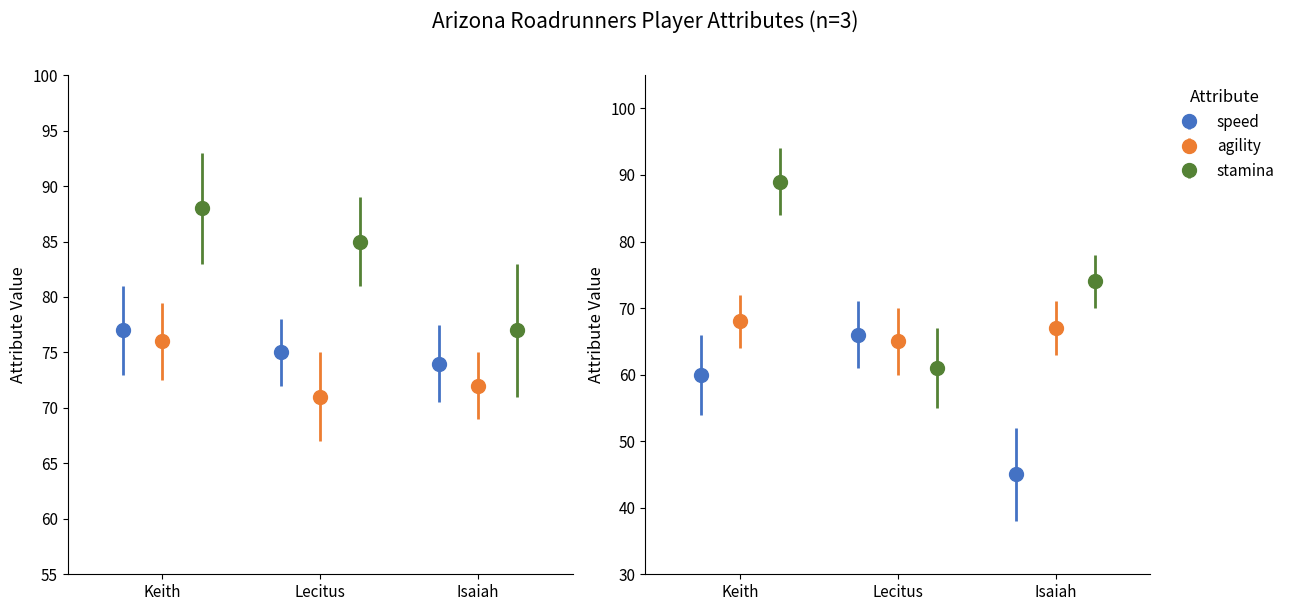

What is the label of the 3rd bar from the left?

Isaiah